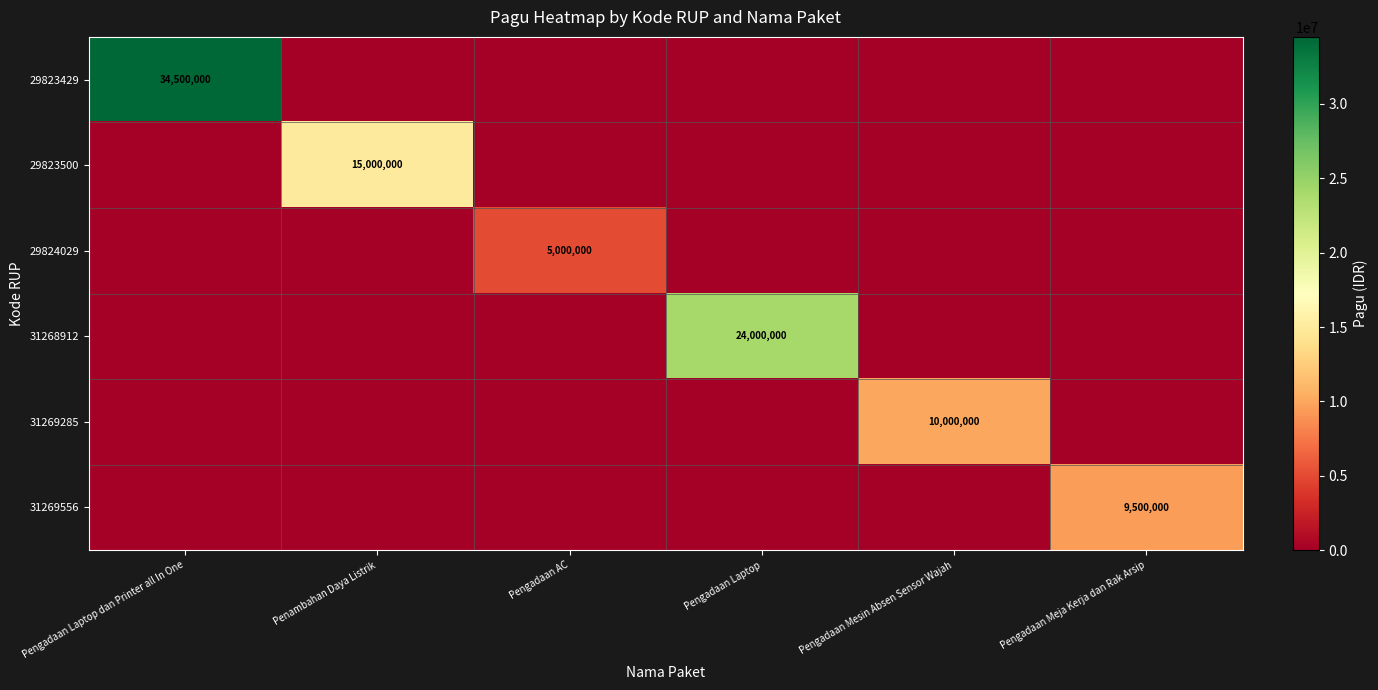

Is it true that 31269285 equals 10000000 at Pengadaan Mesin Absen Sensor Wajah?

True